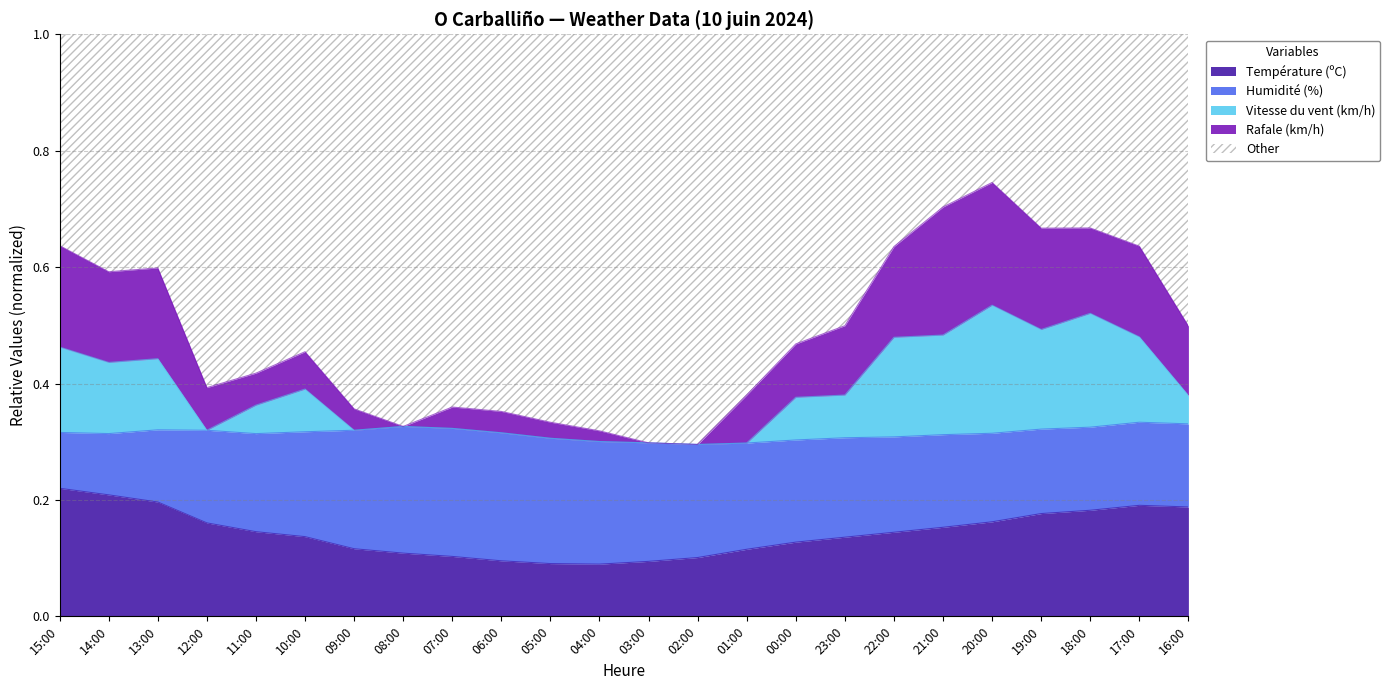

True or false: Température (ºC) has more than 1 interior local peaks.

False